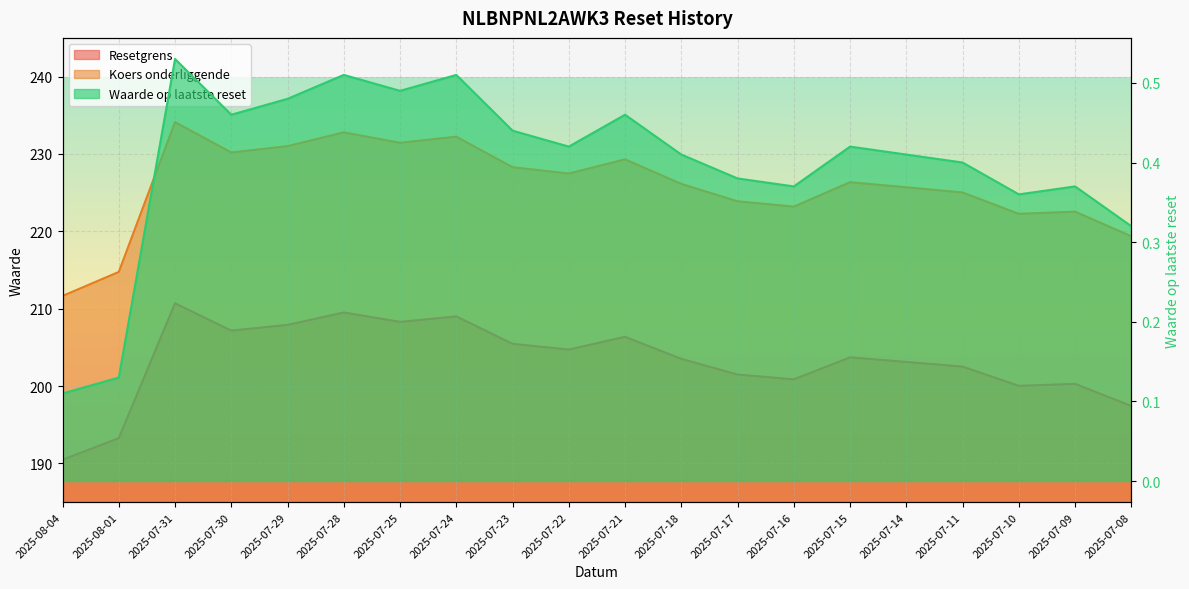

What is the value of the Waarde op laatste reset point at the 12th from the left?

0.4